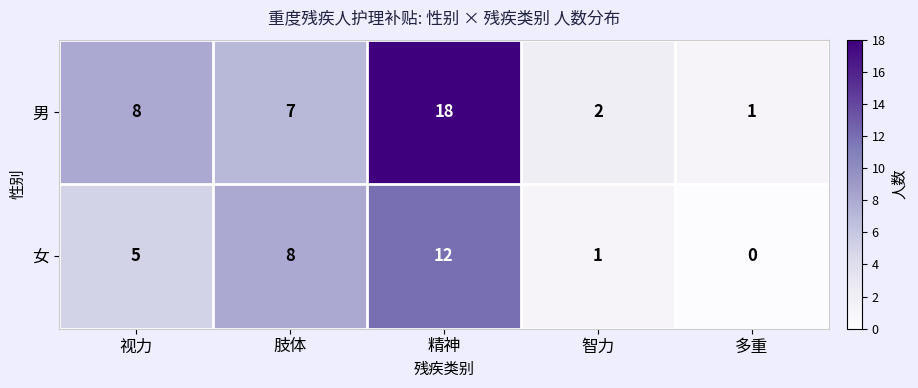

What is the spread (max minus min) of values at 精神?

6